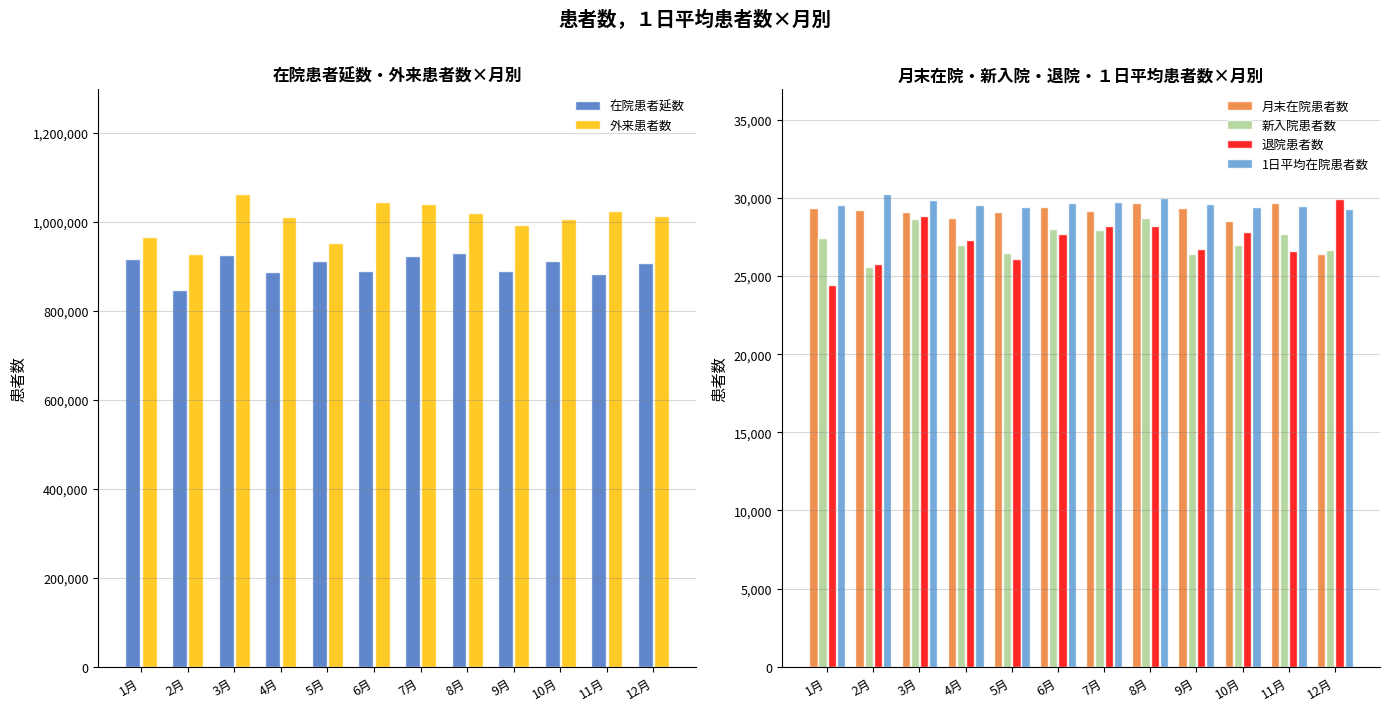

What is the value of the 退院患者数 bar at the 7th from the left?

28224.0